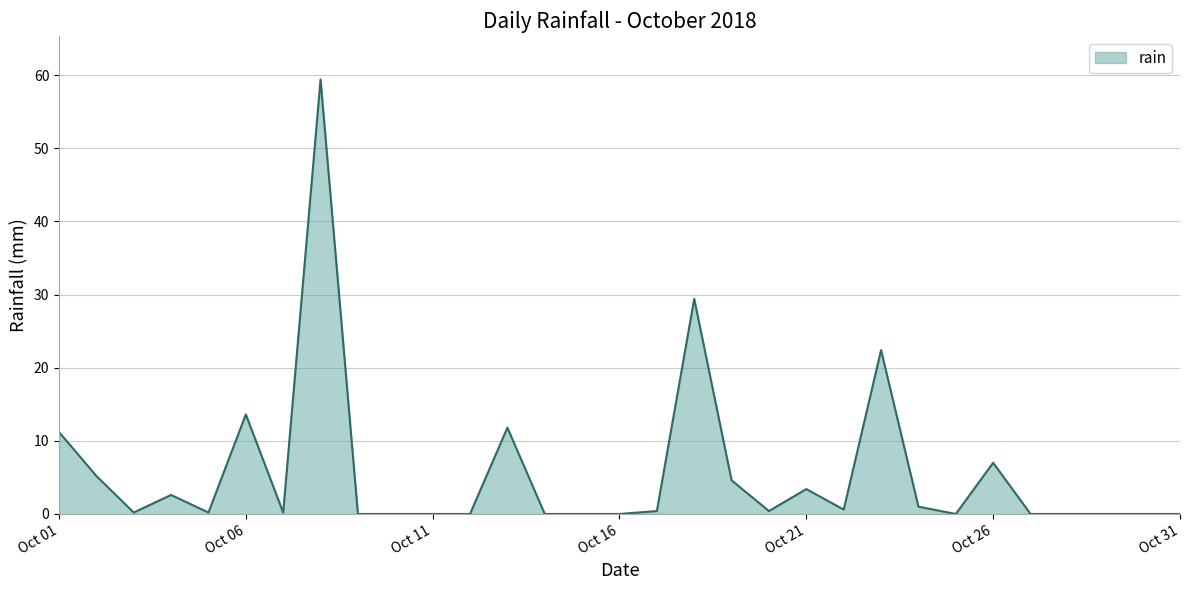

True or false: there are more than 1 points higher than both neighbors.

True